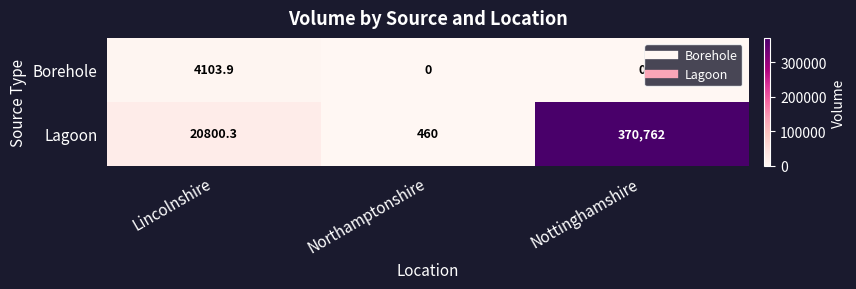

Reading left to right, list all the values displayed in this chart.

Borehole: Lincolnshire=4103.9	Northamptonshire=0.0	Nottinghamshire=0.0
Lagoon: Lincolnshire=20800.3	Northamptonshire=460.0	Nottinghamshire=370762.0